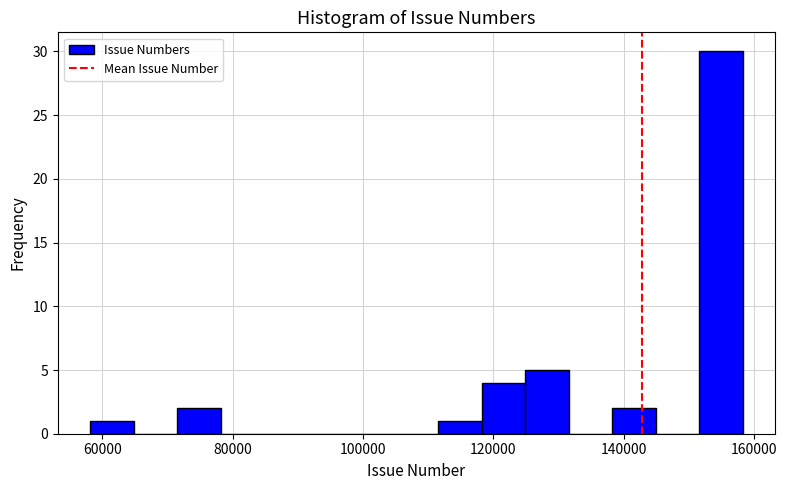

Around what value on the x-axis is the tallest bar? Give the approximate position of its centre, as read against the axis.

154000